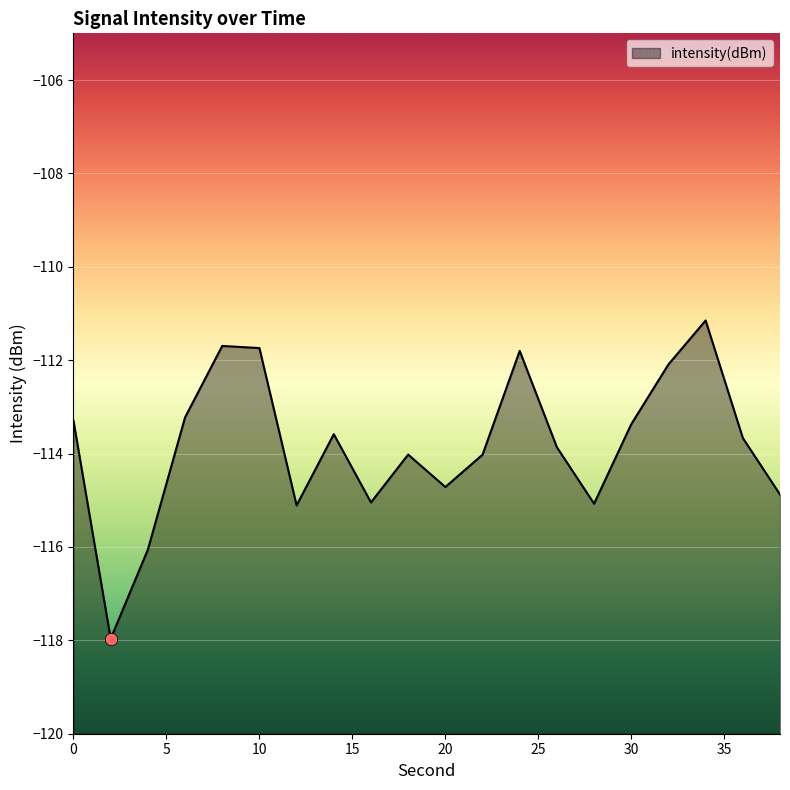

What is the change in value from 30 to 38?

-1.5